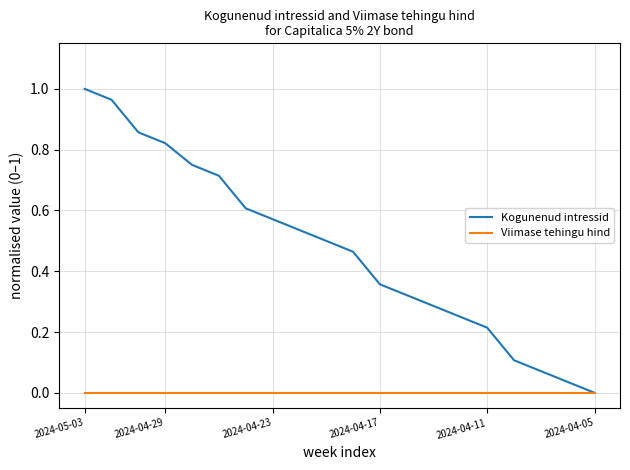

Which series has the largest range (max minus min)?

Kogunenud intressid